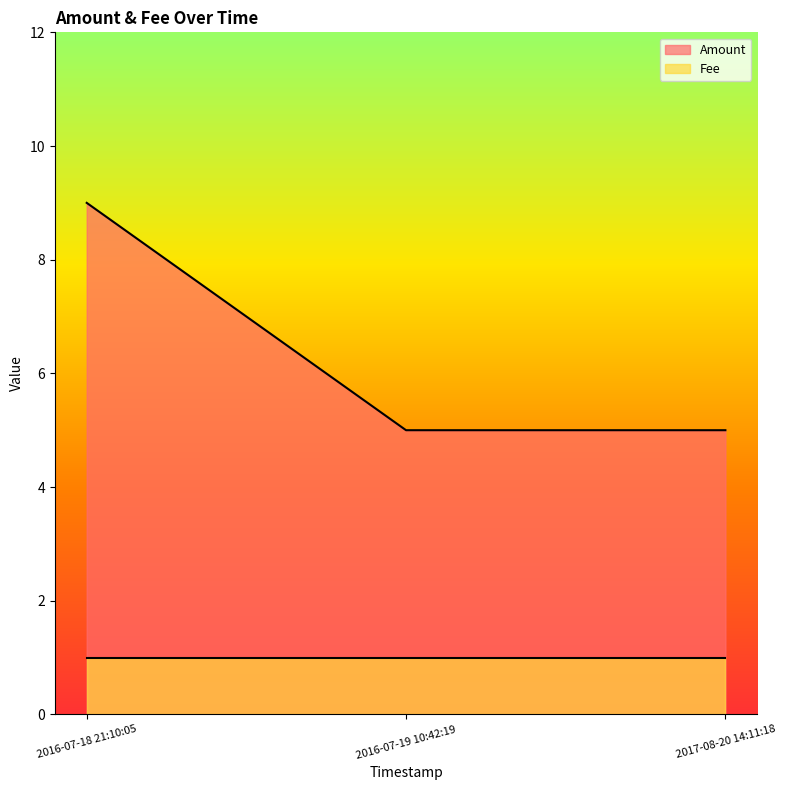

How many data points does each series have?

3